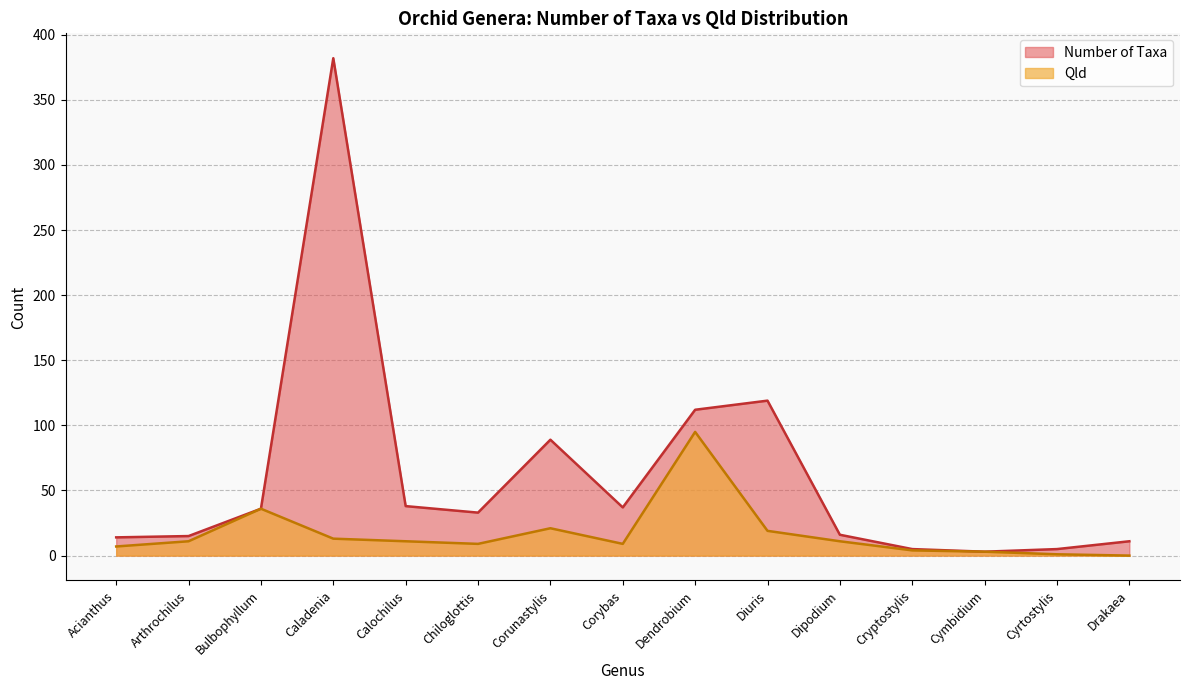

At which category is the sum across all series the highest?

Caladenia